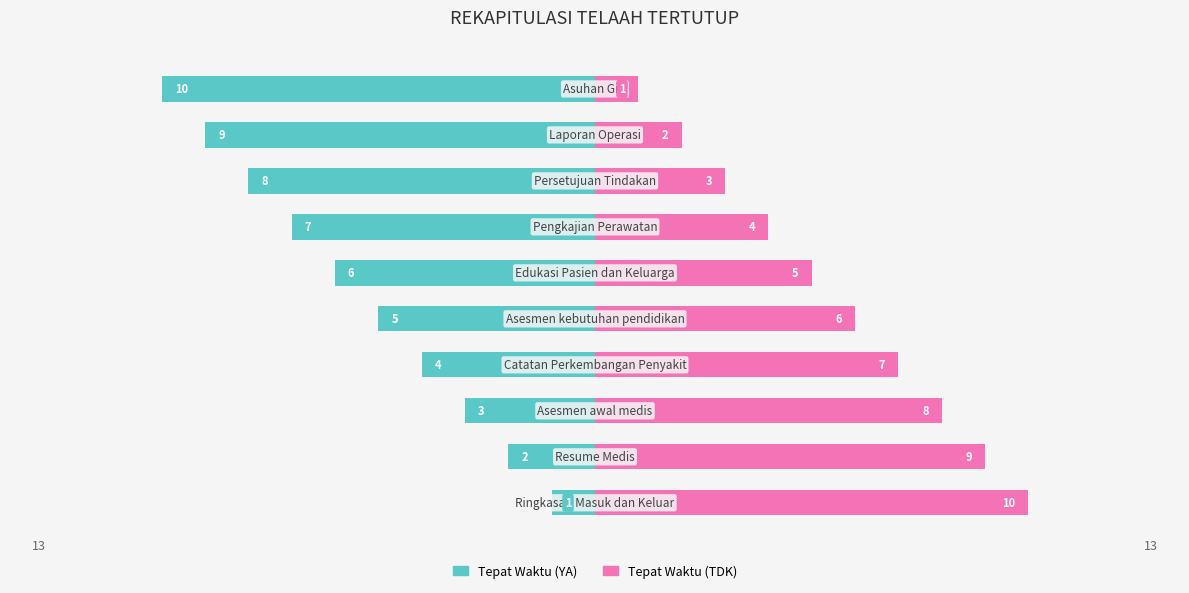

Which series changed the most between 5 and 10?

Tepat Waktu (YA)